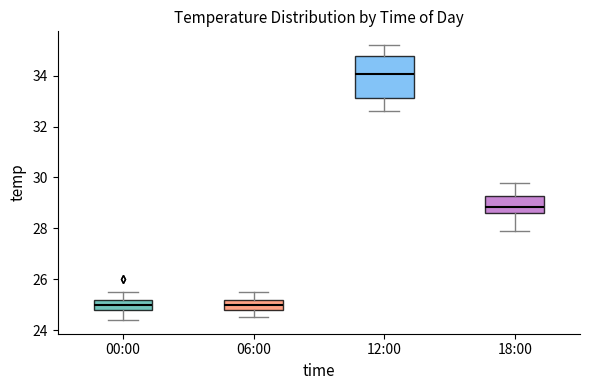

Where is the upper edge of the box for 00:00 on the y-axis? The values are not printed on the chart, so give them approximately, as read against the axis.

25.2